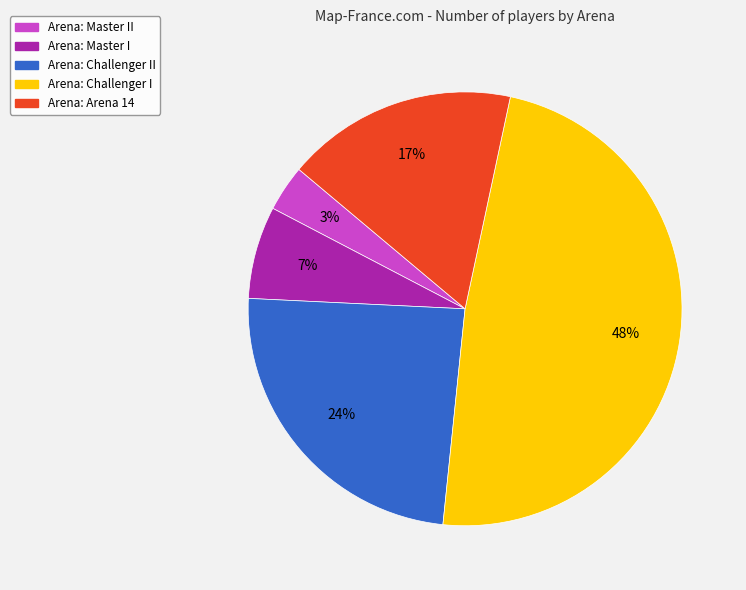

To the nearest percent, what is the difference between the largest and smallest slice percentages?

45%